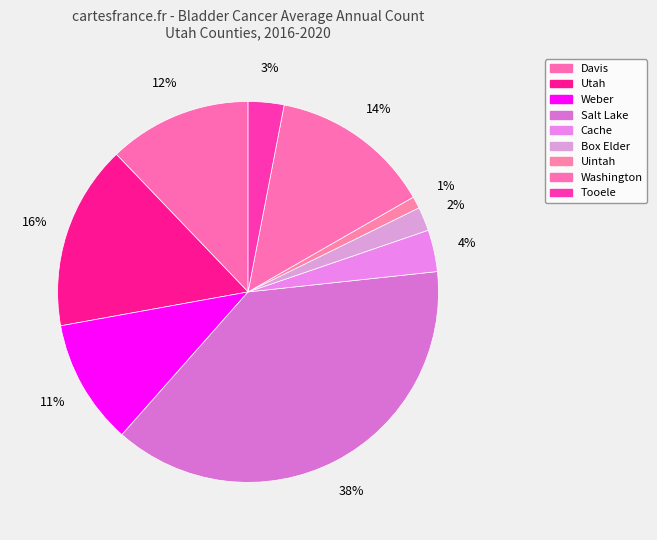

How many segments does this pie chart have?

9